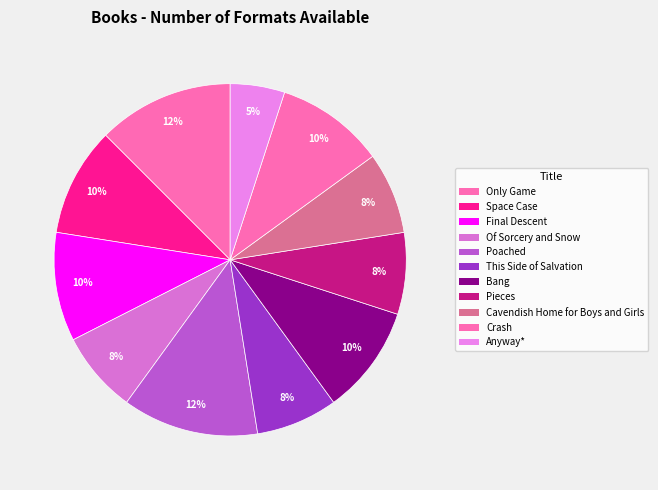

How many slices are in this pie chart?

11